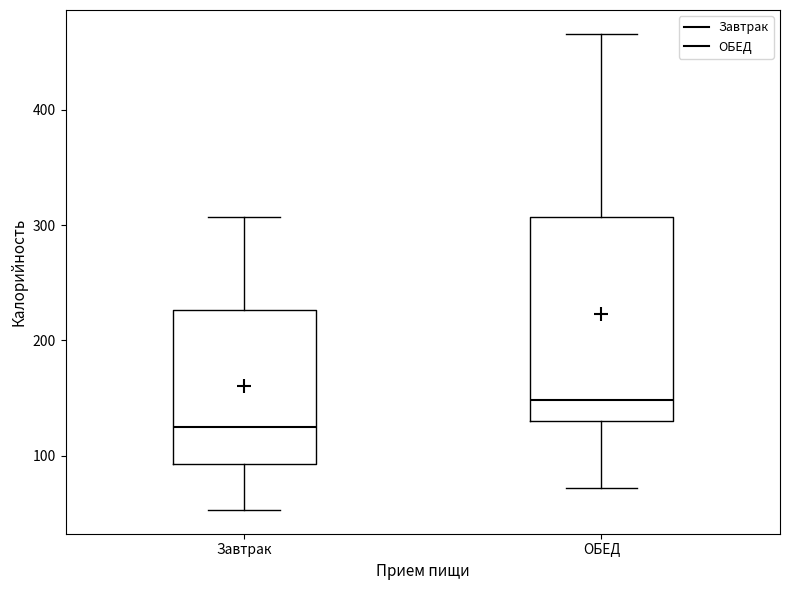

Where does the lower whisker of the box for Завтрак end on the y-axis? The values are not printed on the chart, so give them approximately, as read against the axis.

50